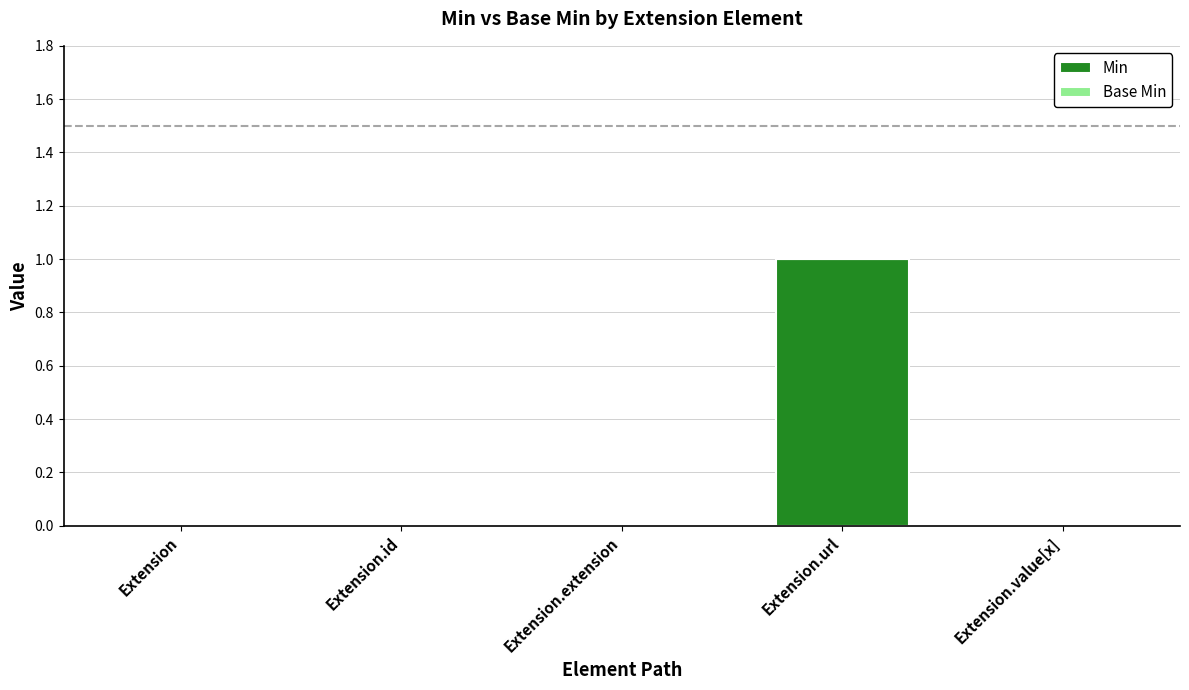

Reading left to right, list all the values displayed in this chart.

Extension=0	Extension.id=0	Extension.extension=0	Extension.url=1	Extension.value[x]=0